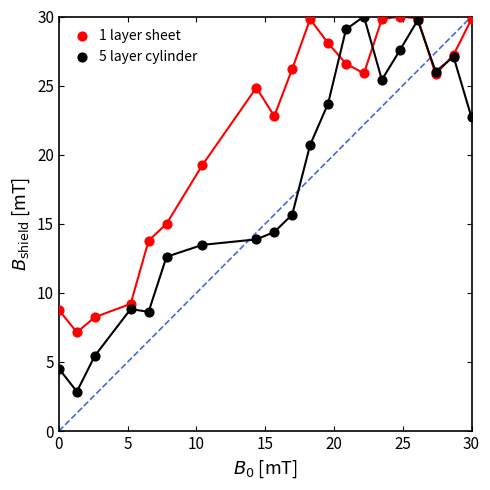

In the 1 layer sheet series, what Y value is closest to 18?

19.2